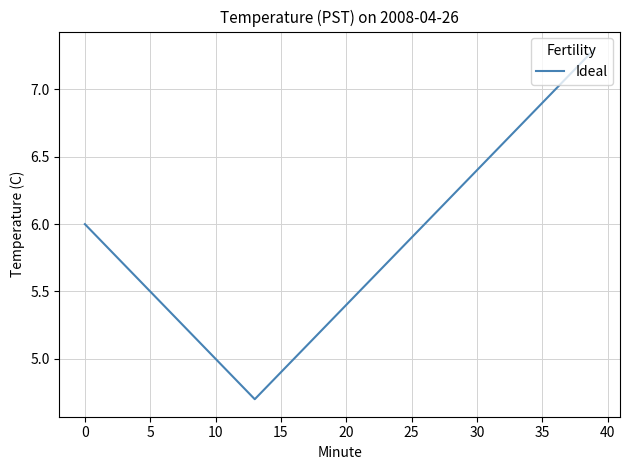

What is the difference between the maximum and minimum values?

2.6